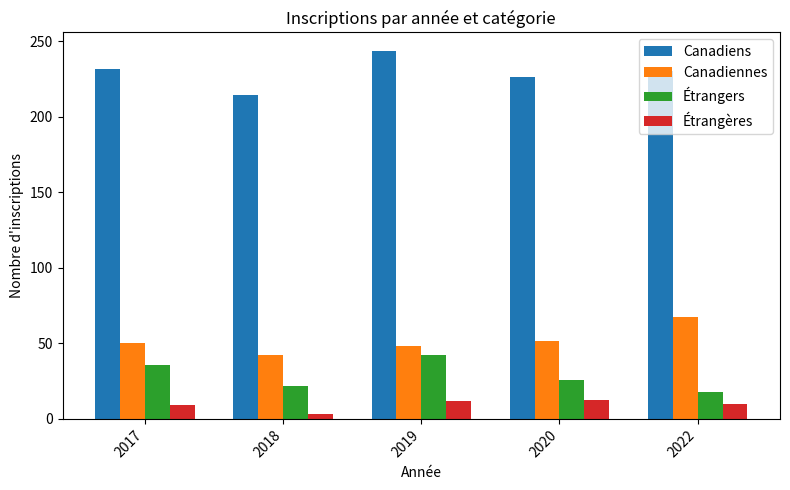

What is the difference between the Canadiennes values at 2020 and 2017?

1.3